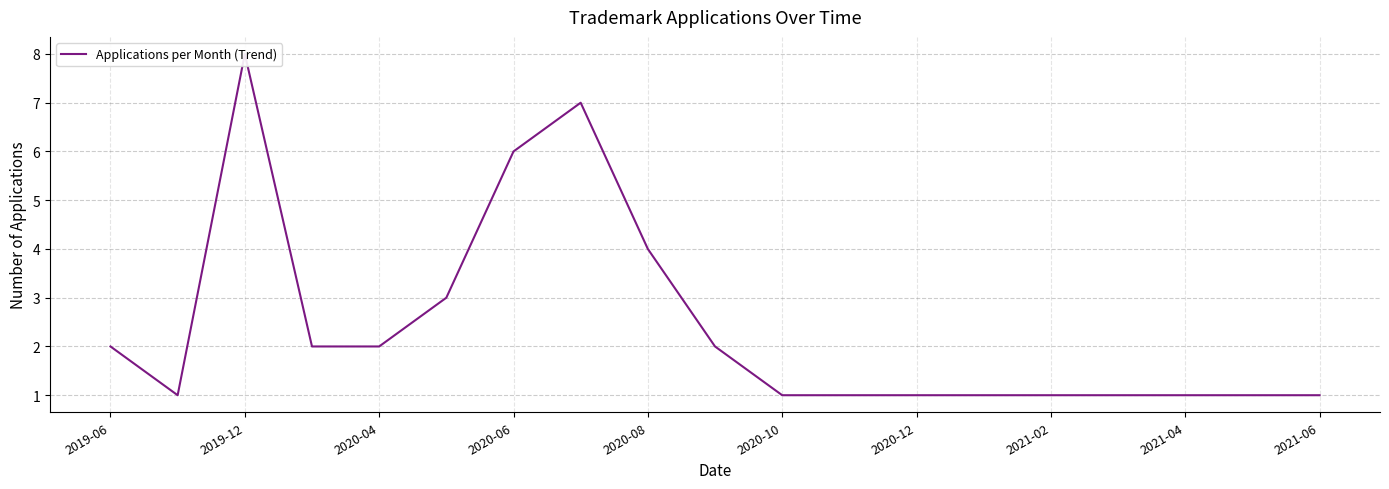

What is the average value?

2